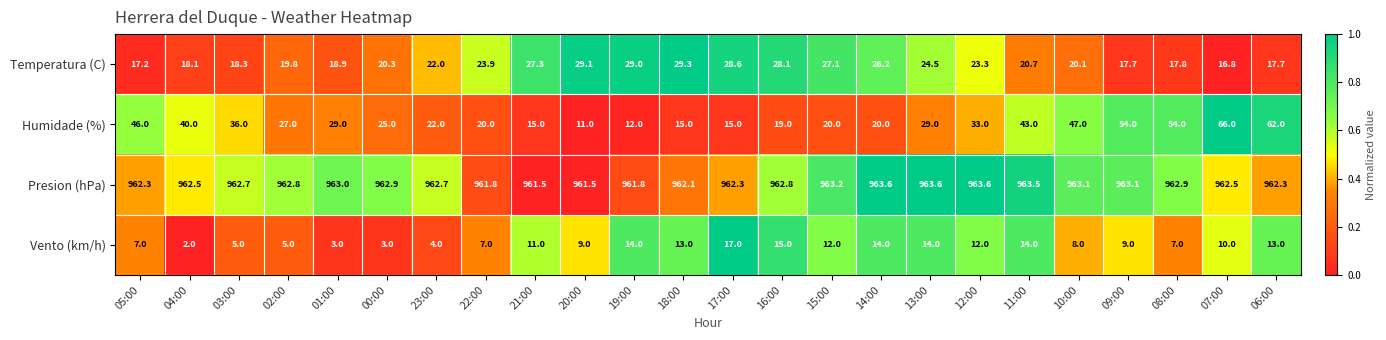

What is the total value across all series at 18:00?

1019.4